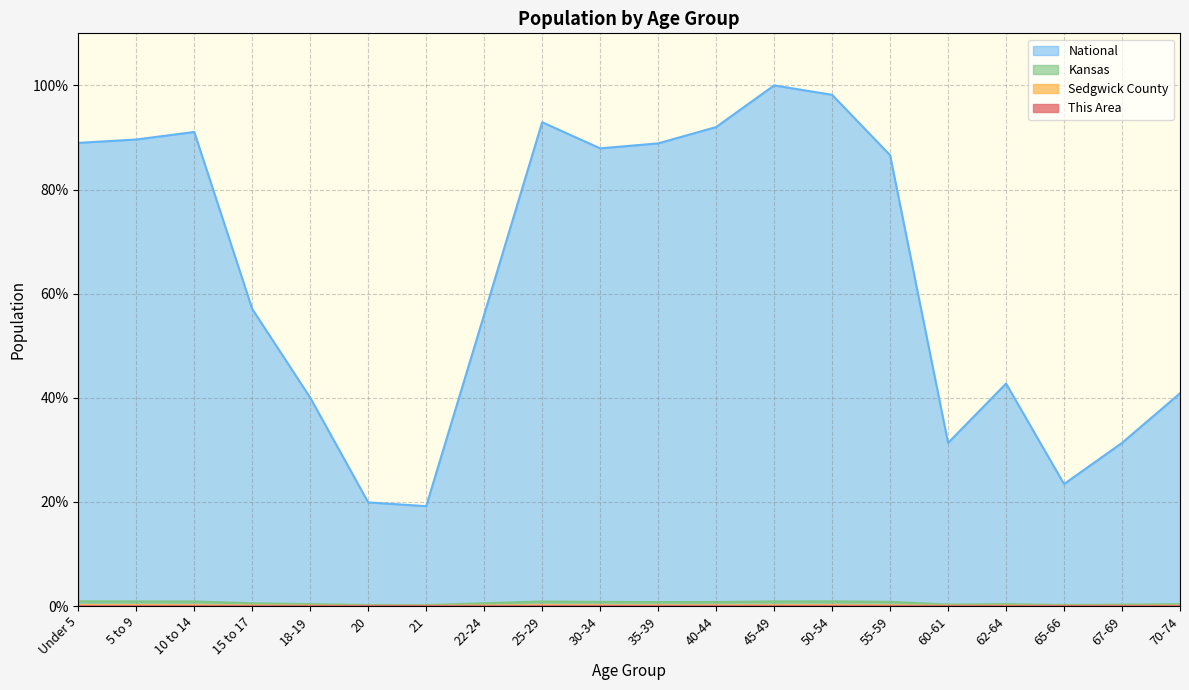

What position from the left is 55-59?

15